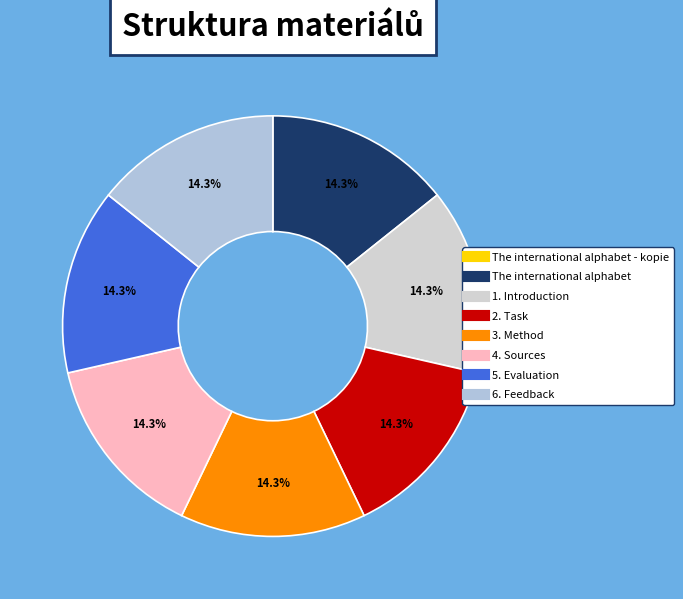

Does any single category account for the majority?

No